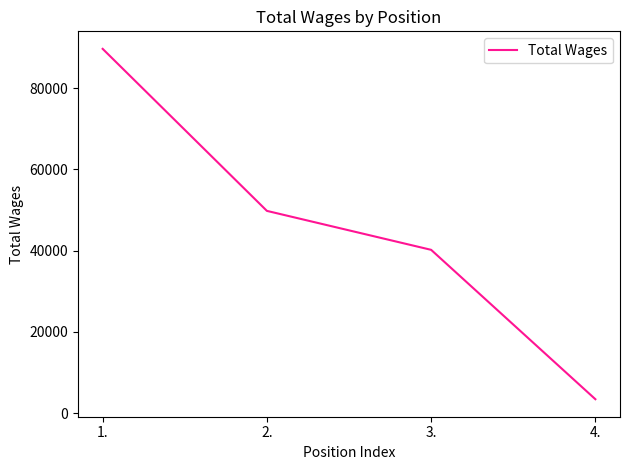

What is the change in value from 2. to 3.?

-9590